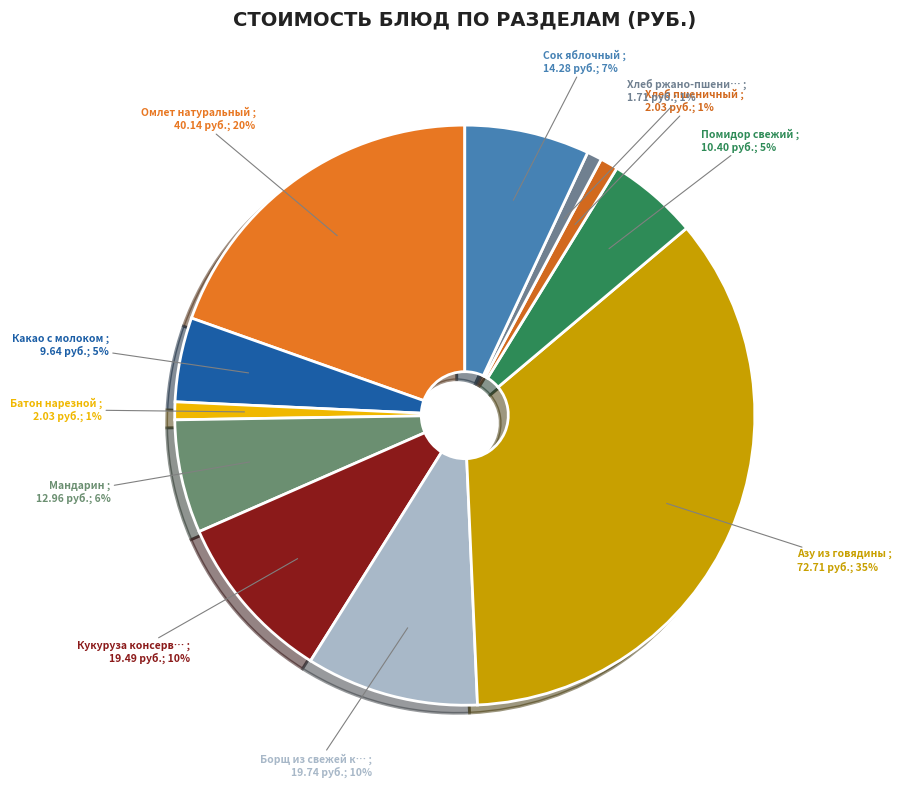

How many segments does this pie chart have?

11